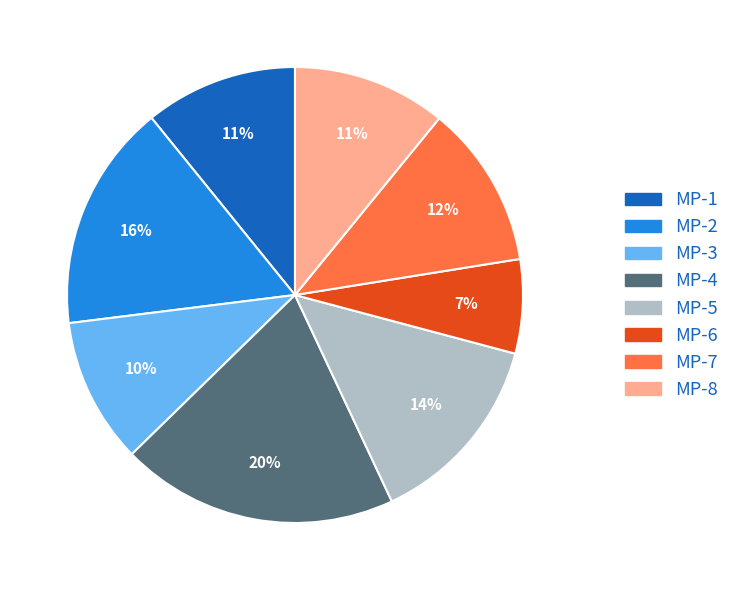

Does MP-6 account for over 50% of the chart?

No